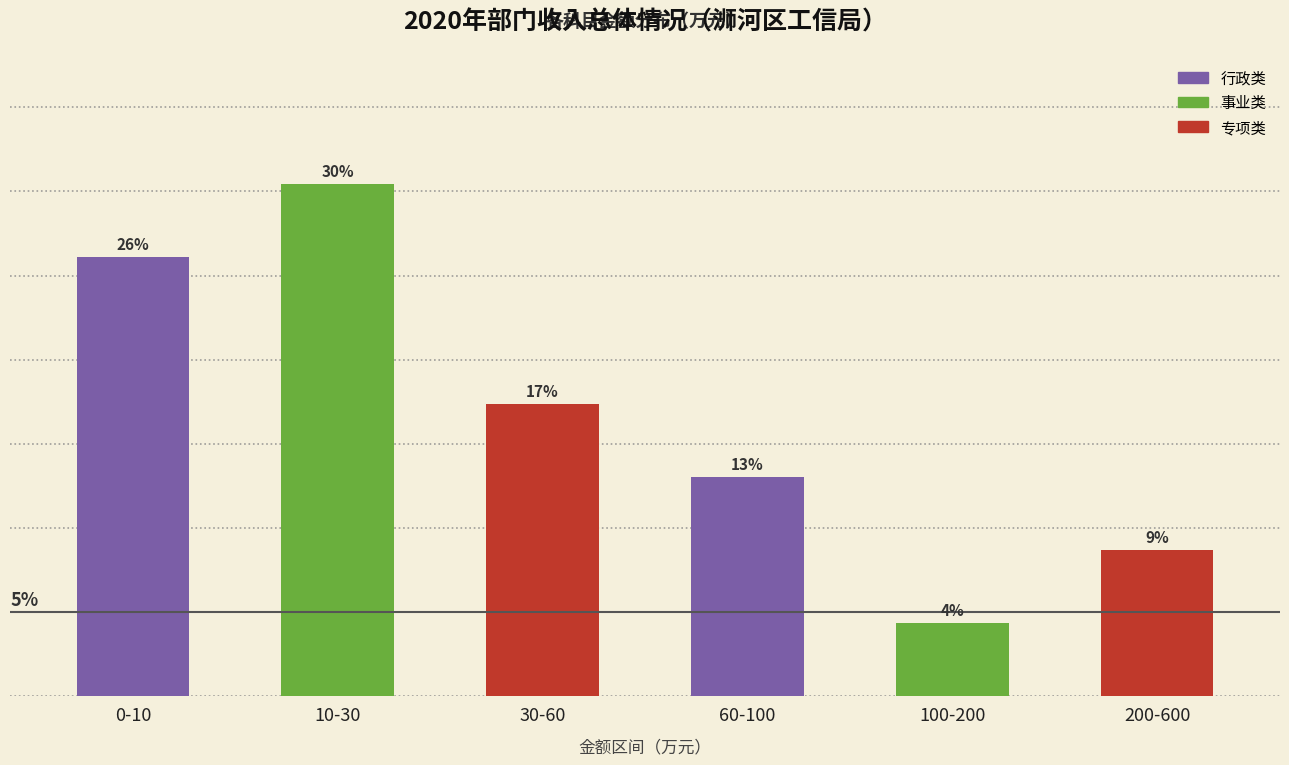

Does the chart contain any negative values?

No